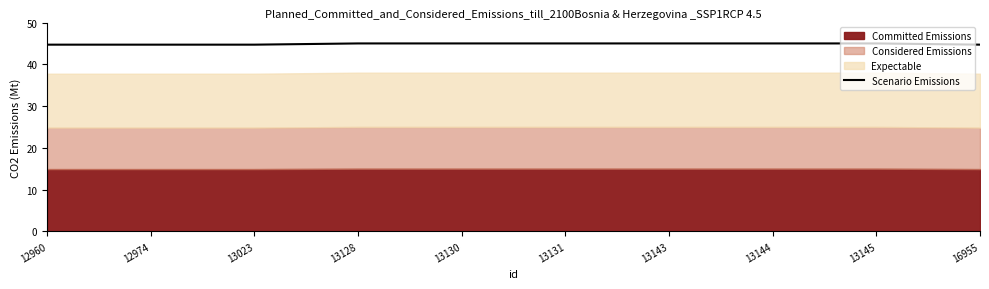

What is the sum of all values?

448.8